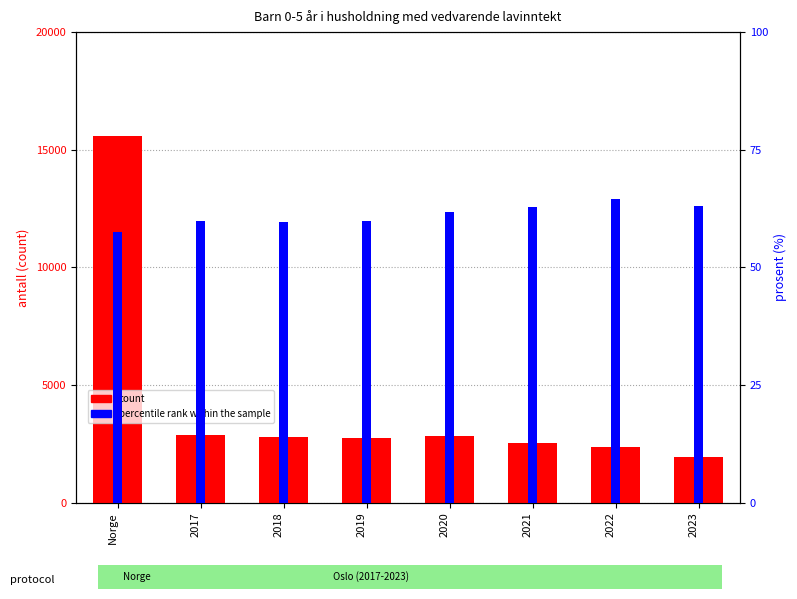

Is it true that count equals 1946.0 at 2023?

True